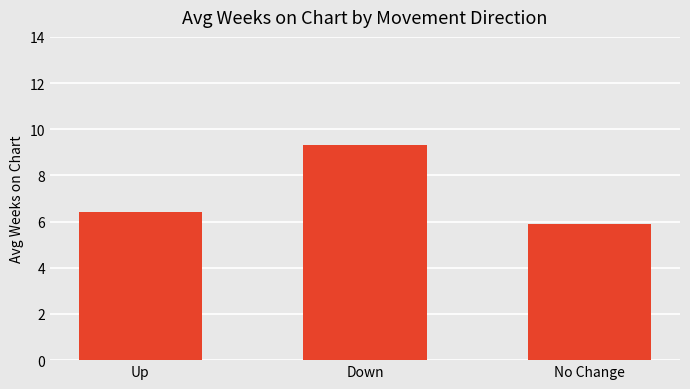

What is the label of the 3rd bar from the right?

Up